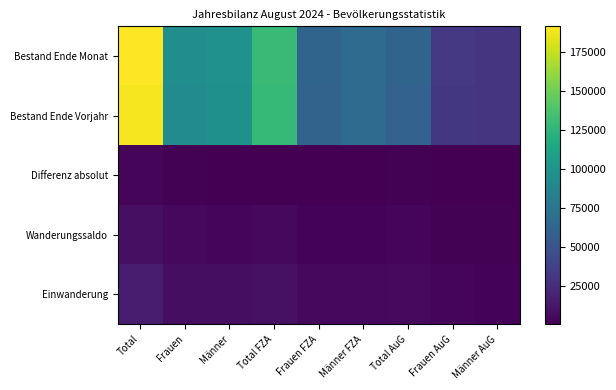

Which series has the widest spread of values?

Bestand Ende Monat